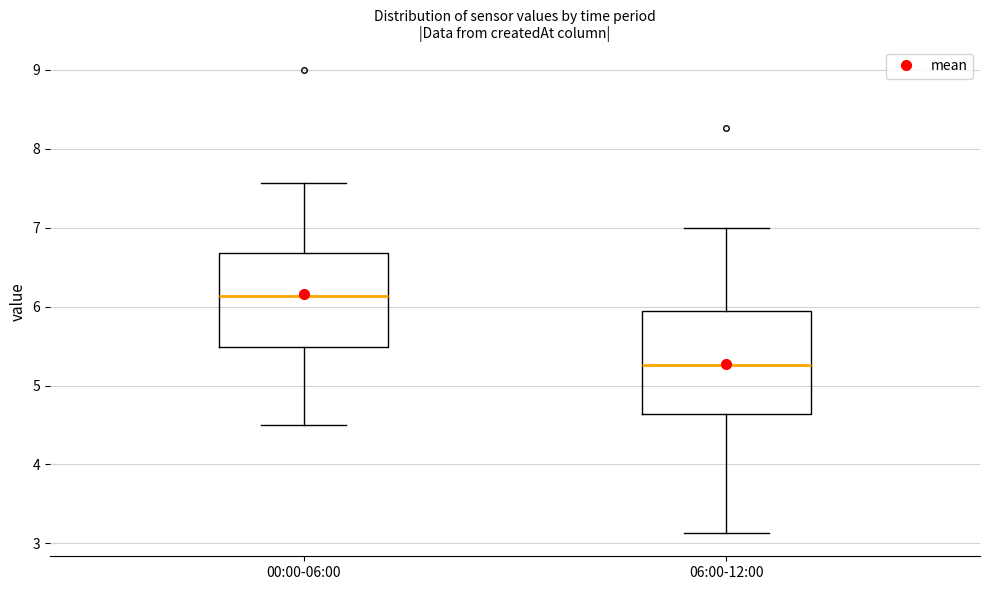

Reading left to right, read every box against the y-axis: the position of its median line, the range the box covers, and the ends of its whiskers. The values are not printed on the chart, so give them approximately, as read against the axis.

00:00-06:00: median 6.1, box 5.5 to 6.7, whiskers 4.5 to 7.6
06:00-12:00: median 5.3, box 4.6 to 5.9, whiskers 3.1 to 7.0